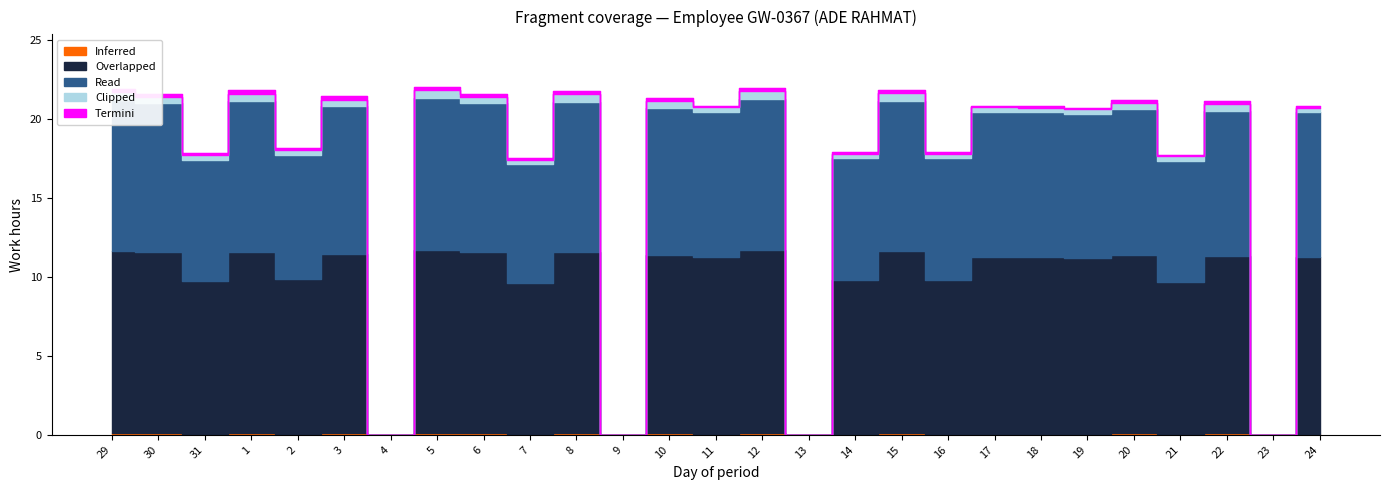

True or false: Termini and Clipped intersect in this chart.

False